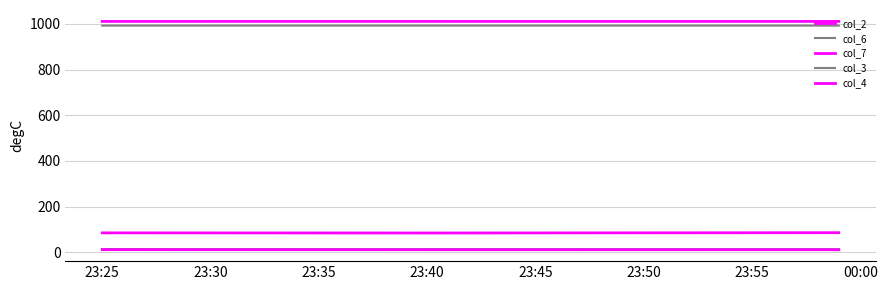

Does the chart display data point markers on the line(s)?

No